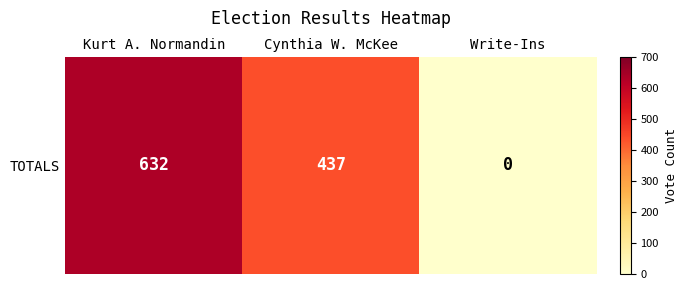

At which label does the data first exceed 437?

Kurt A. Normandin